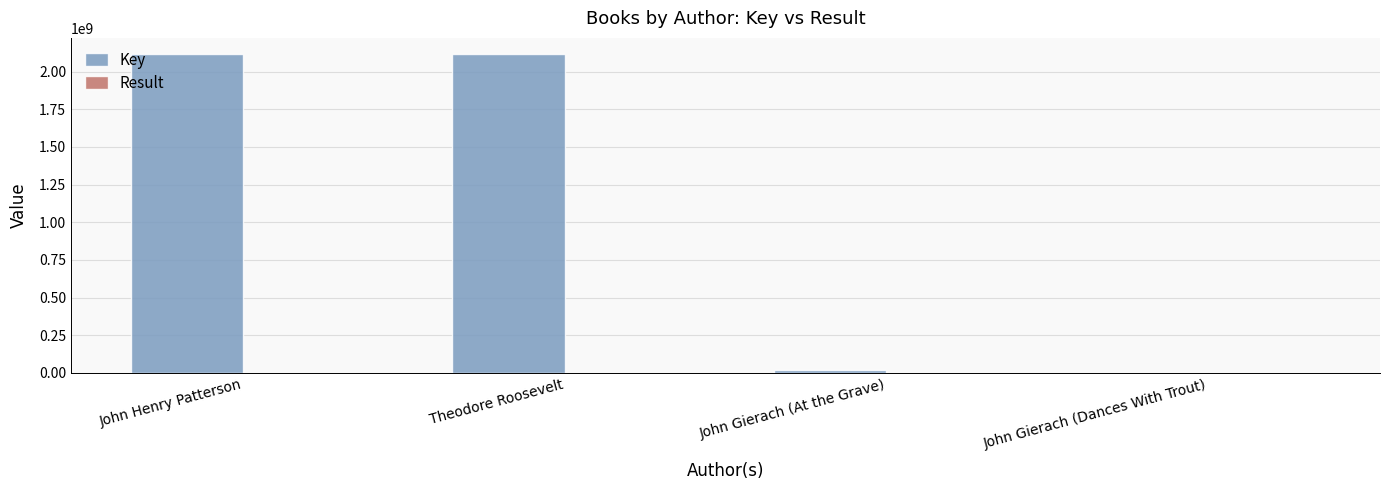

Between John Henry Patterson and John Gierach (At the Grave), which series saw the biggest shift?

Key